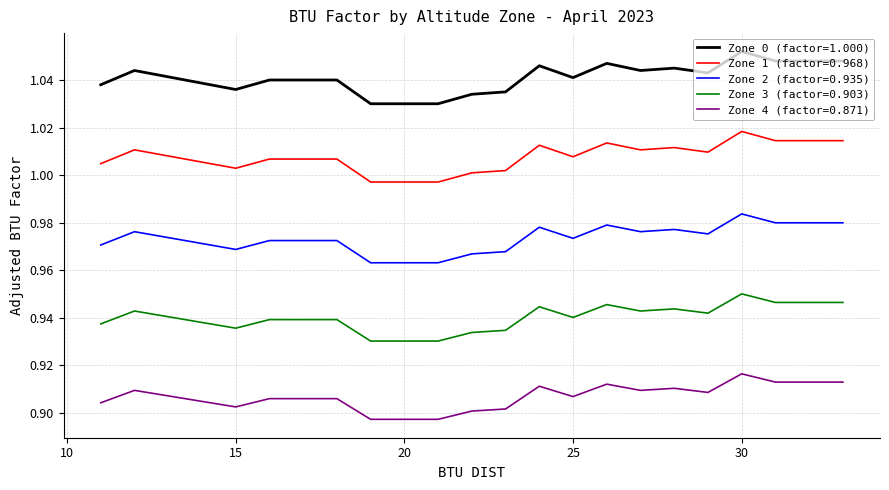

True or false: Zone 0 (factor=1.000) and Zone 2 (factor=0.935) intersect in this chart.

False